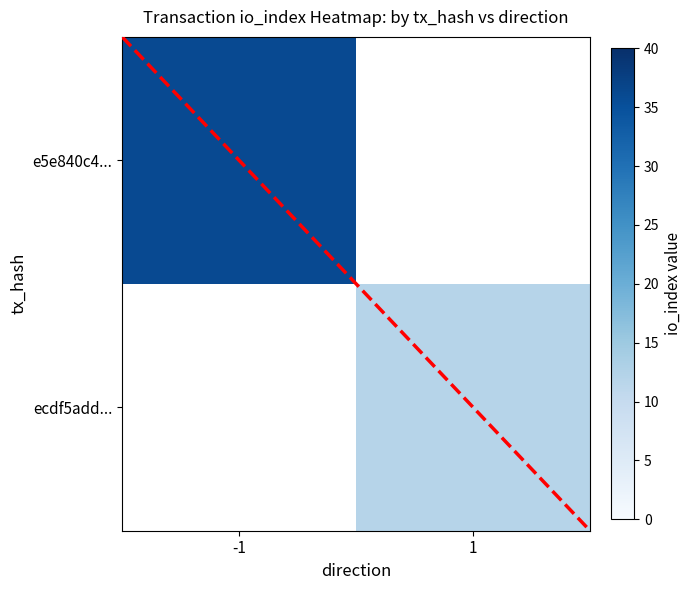

Which category has the lowest value across all series?

1